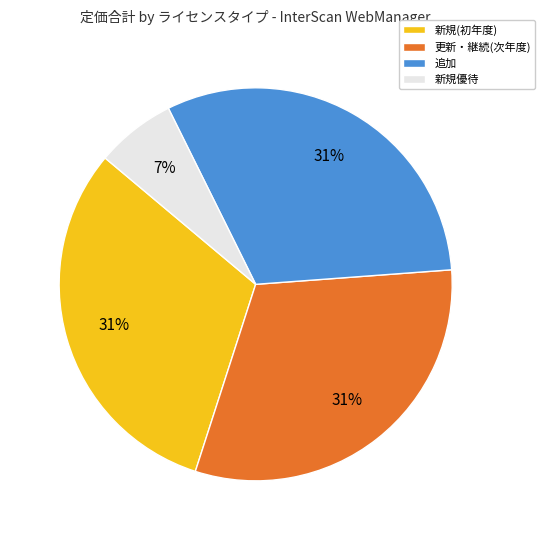

What is the smallest slice in the pie chart?

新規優待